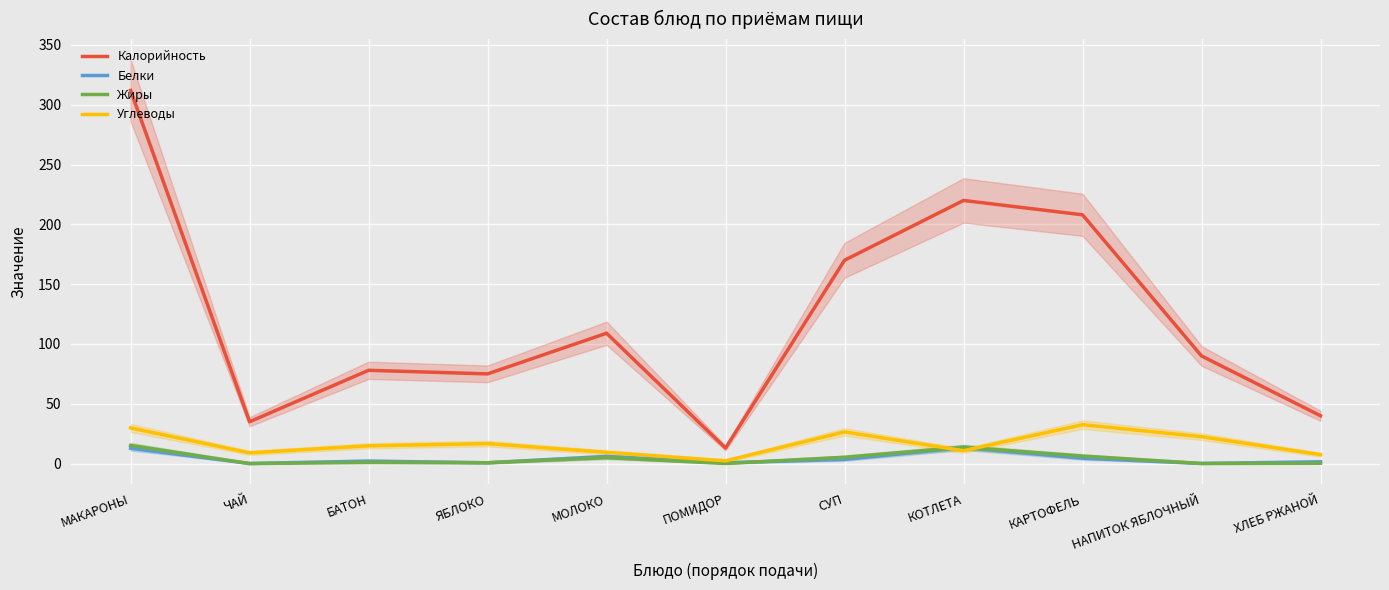

What is the label of the 11th point from the right?

МАКАРОНЫ